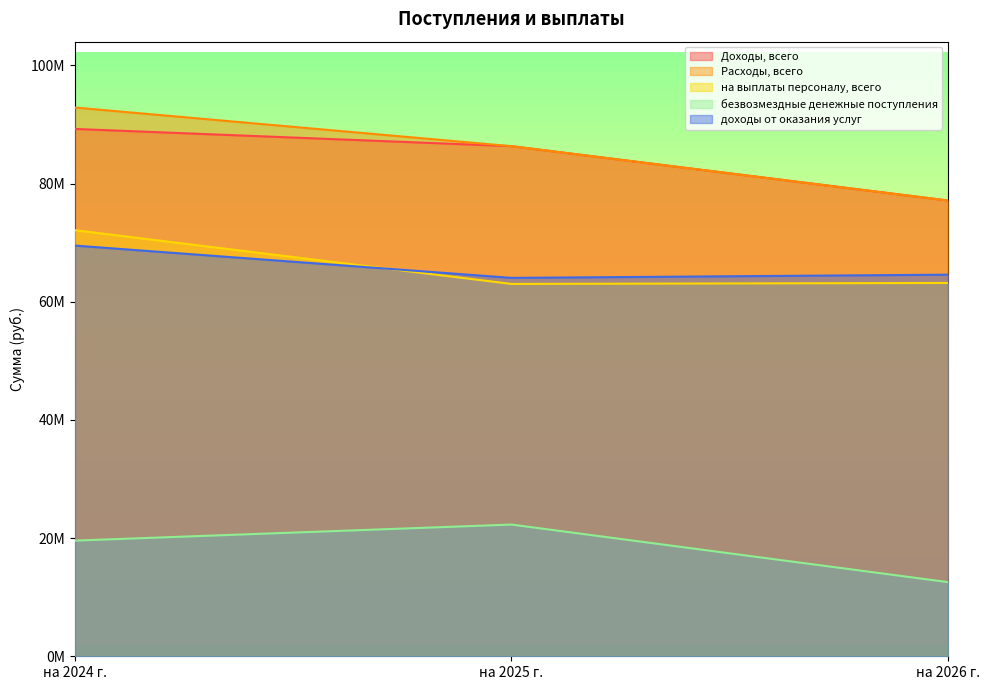

How many lines are shown in the chart?

5